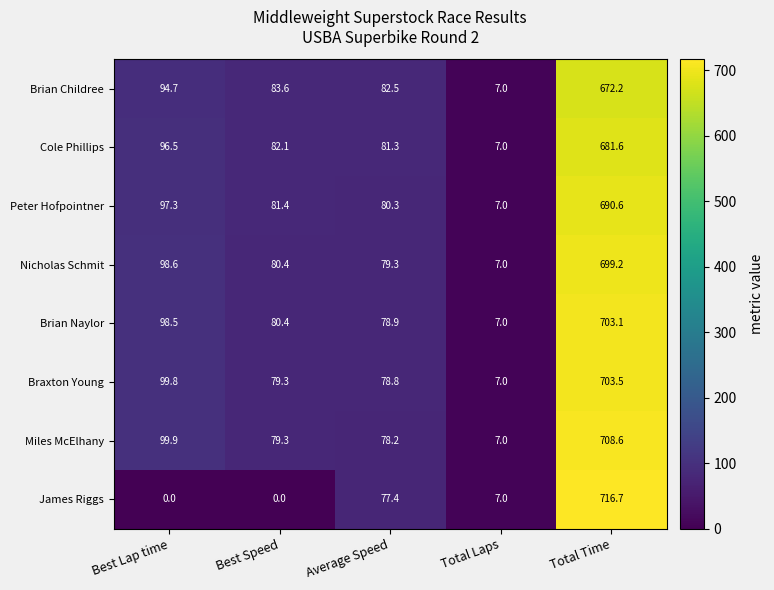

Rank the categories by Peter Hofpointner value from lowest to highest.

Total Laps, Average Speed, Best Speed, Best Lap time, Total Time